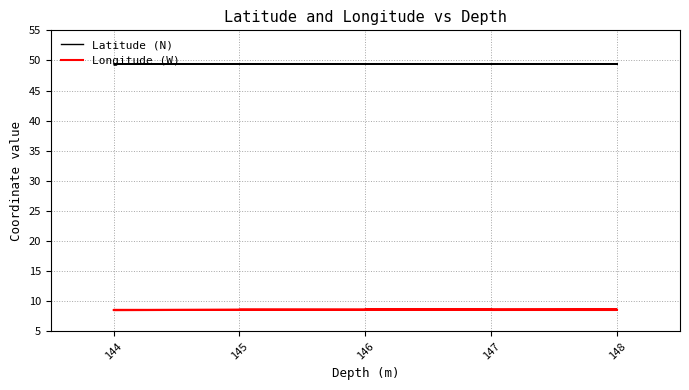

What is the sum of all Latitude (N) values?

938.5